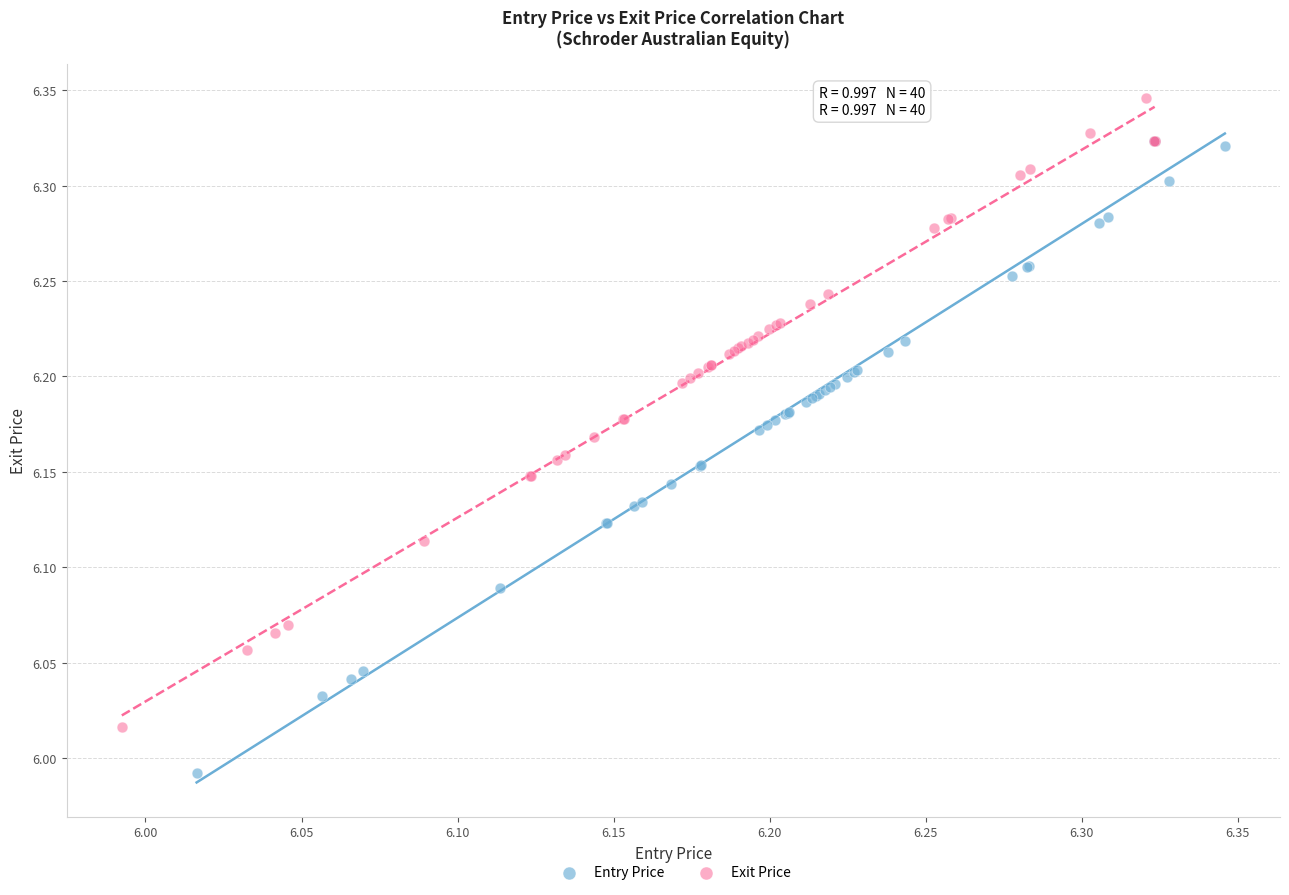

Which series contains the lowest Y value?

Entry Price